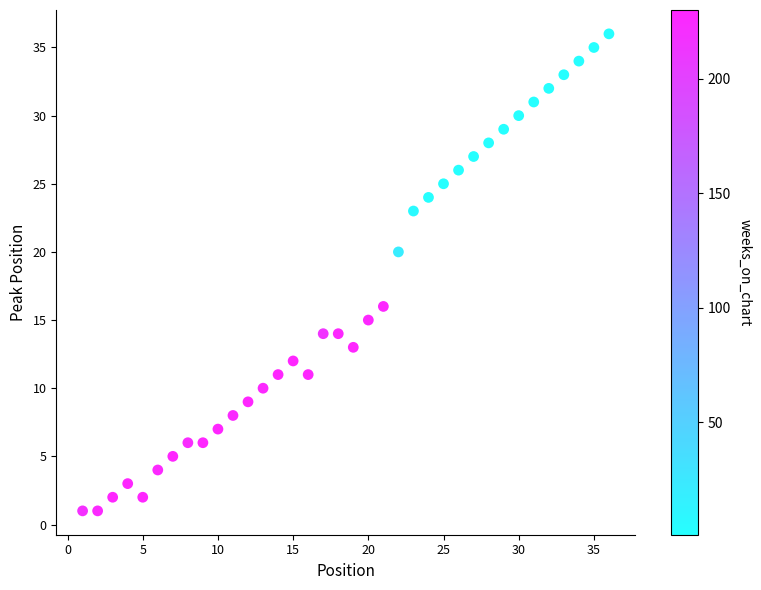

What is the range of X values (max minus min)?

35